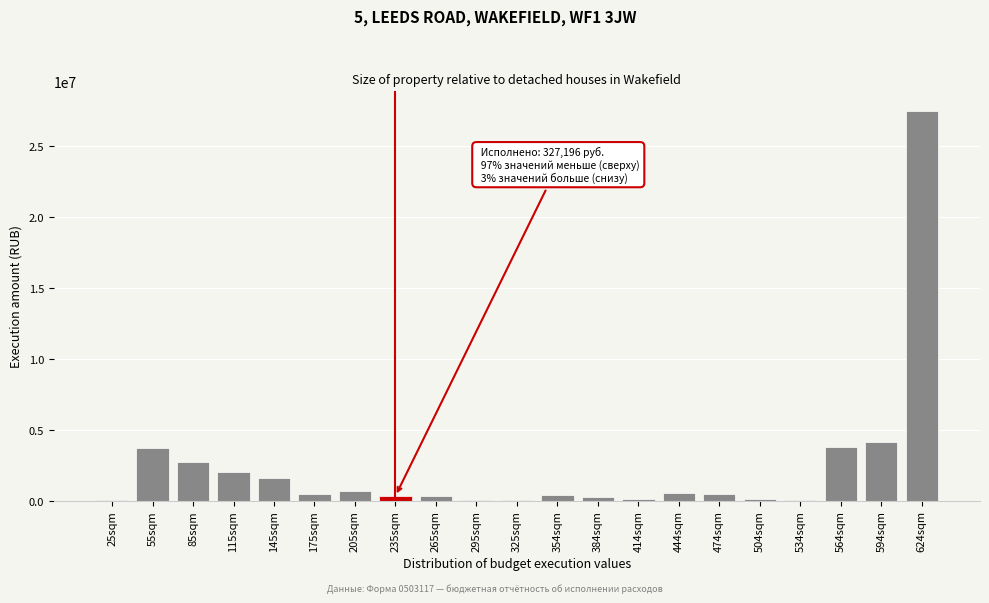

At which category does the chart reach its peak across all series?

624sqm